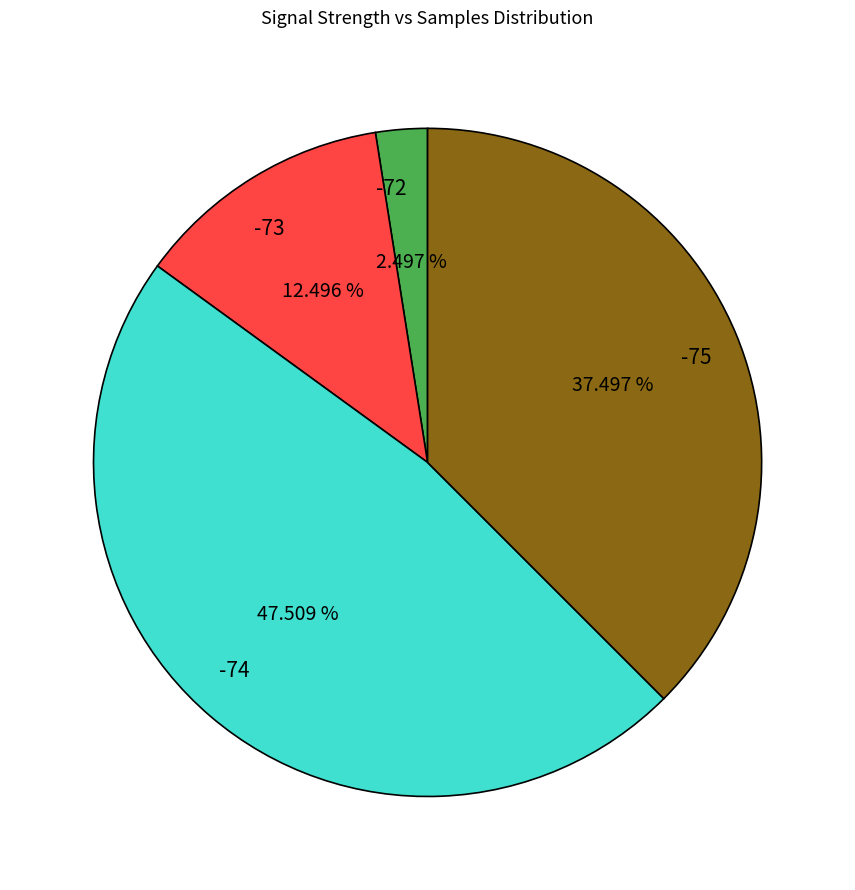

Rank the categories by value from highest to lowest.

-74, -75, -73, -72